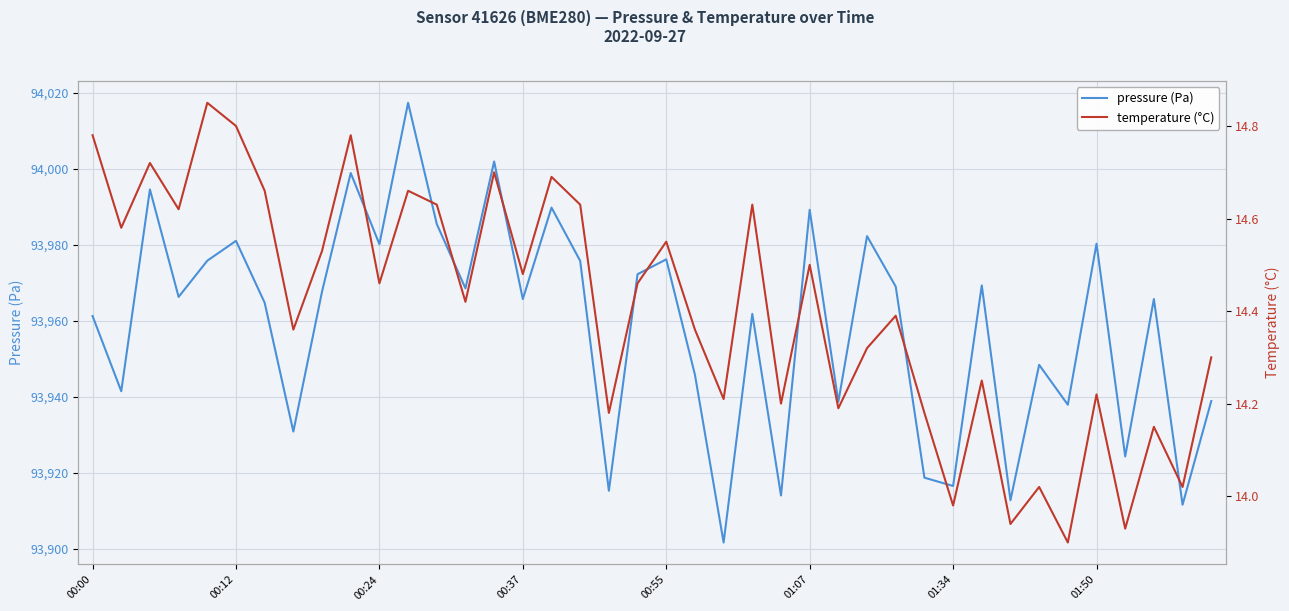

Rank the series by their average value, from highest to lowest.

pressure (Pa), temperature (°C)